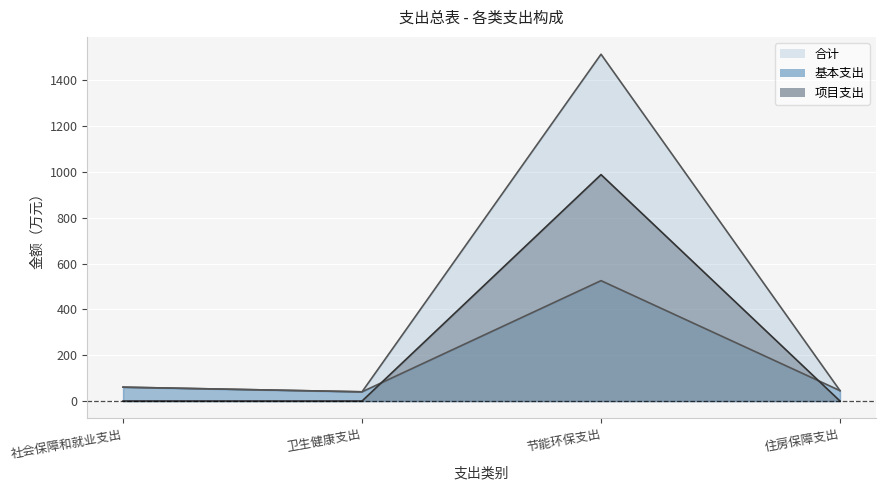

Is the value of 基本支出 at 节能环保支出 greater than the value of 合计 at 节能环保支出?

No